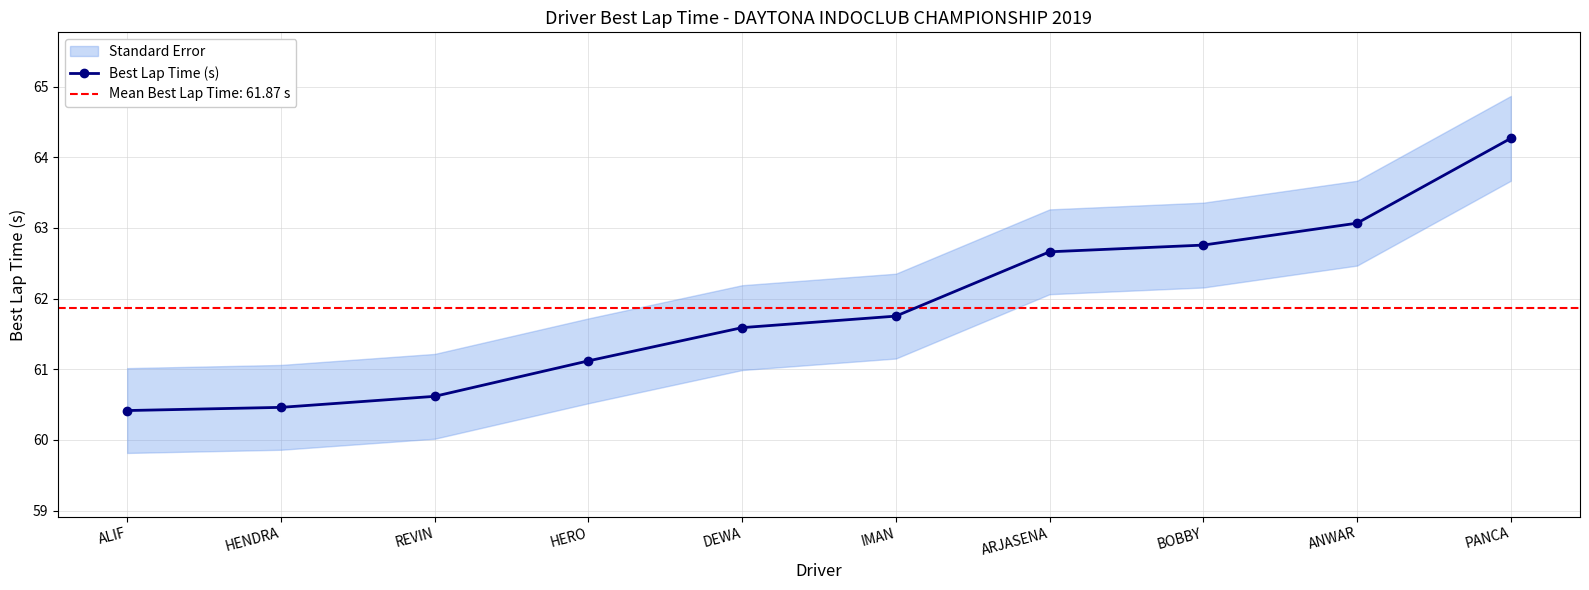

What is the change in value from HENDRA to ANWAR?

+2.6